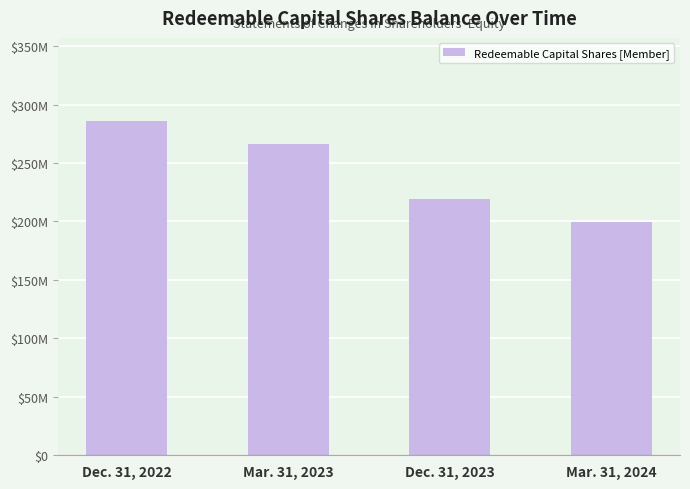

Is it true that the value at Mar. 31, 2024 is 199682780?

True